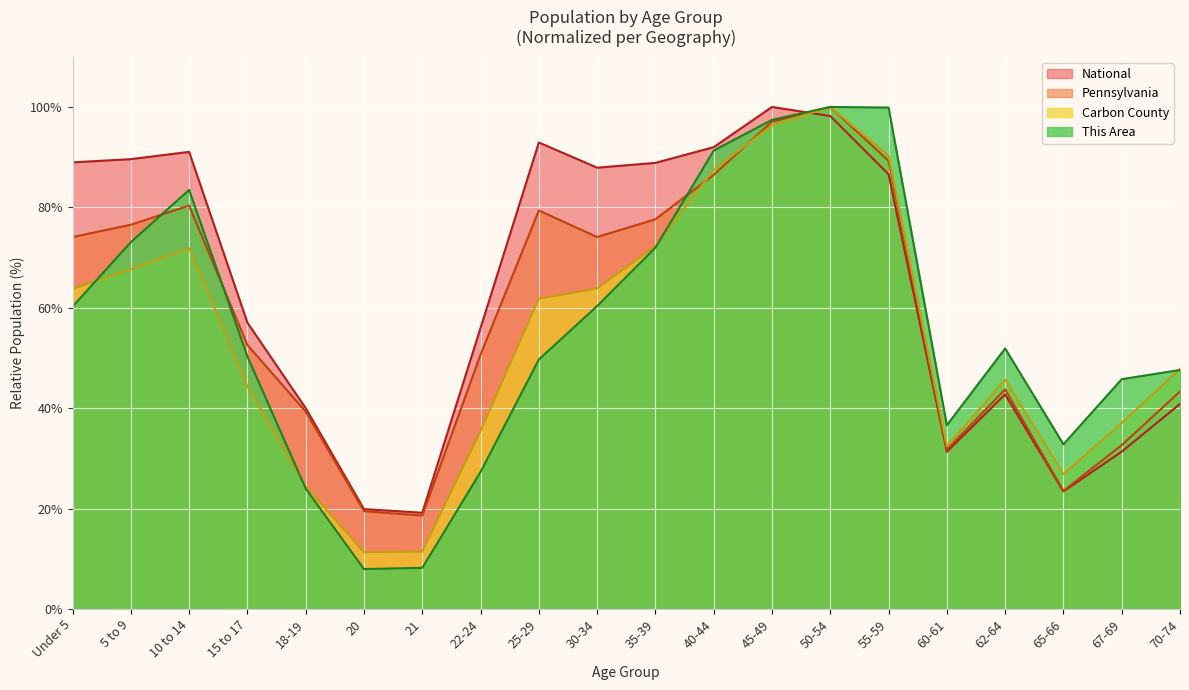

True or false: This Area and National intersect in this chart.

True